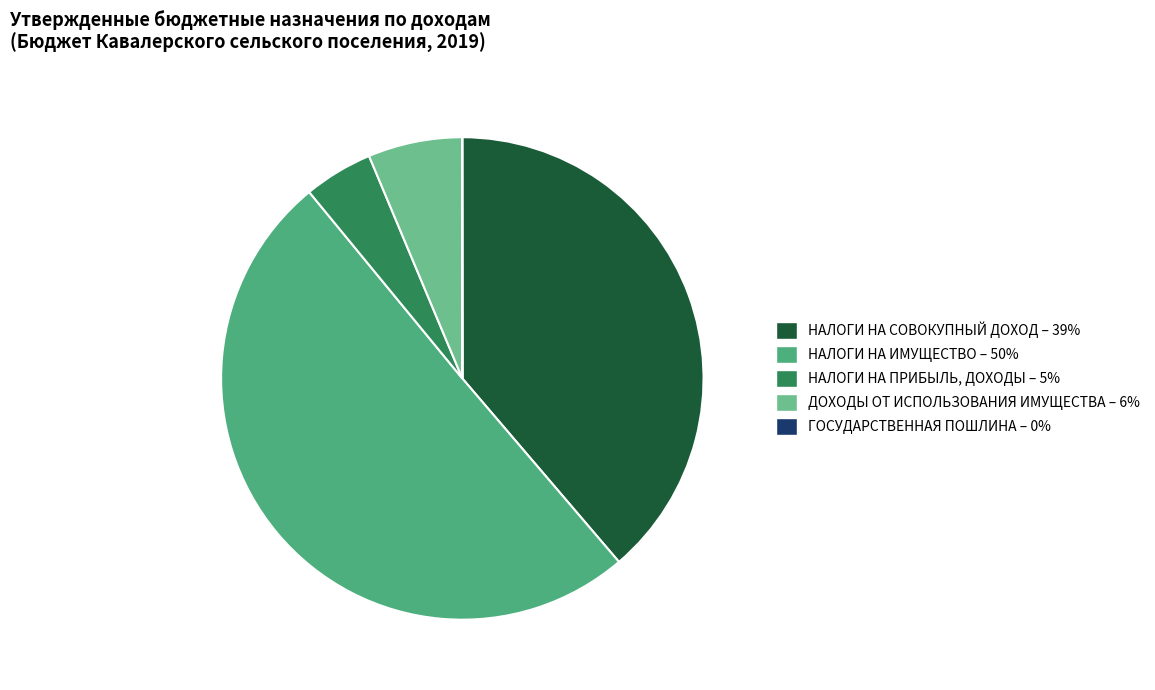

Which category has the biggest portion of the pie?

НАЛОГИ НА ИМУЩЕСТВО